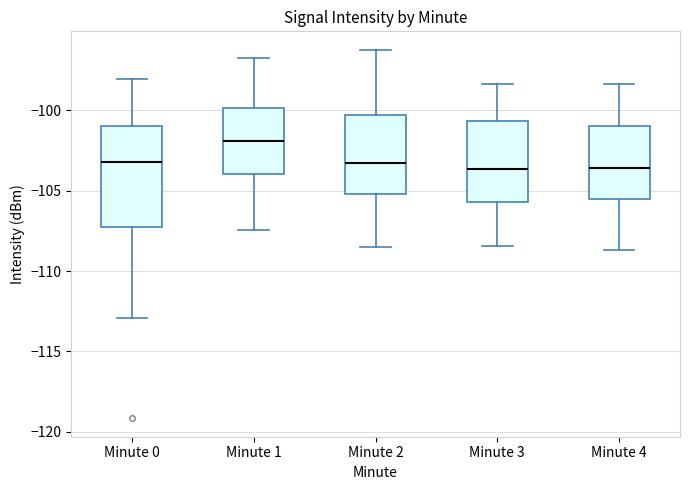

Comparing the boxes themselves (not the whiskers), which one is the tallest?

Minute 0